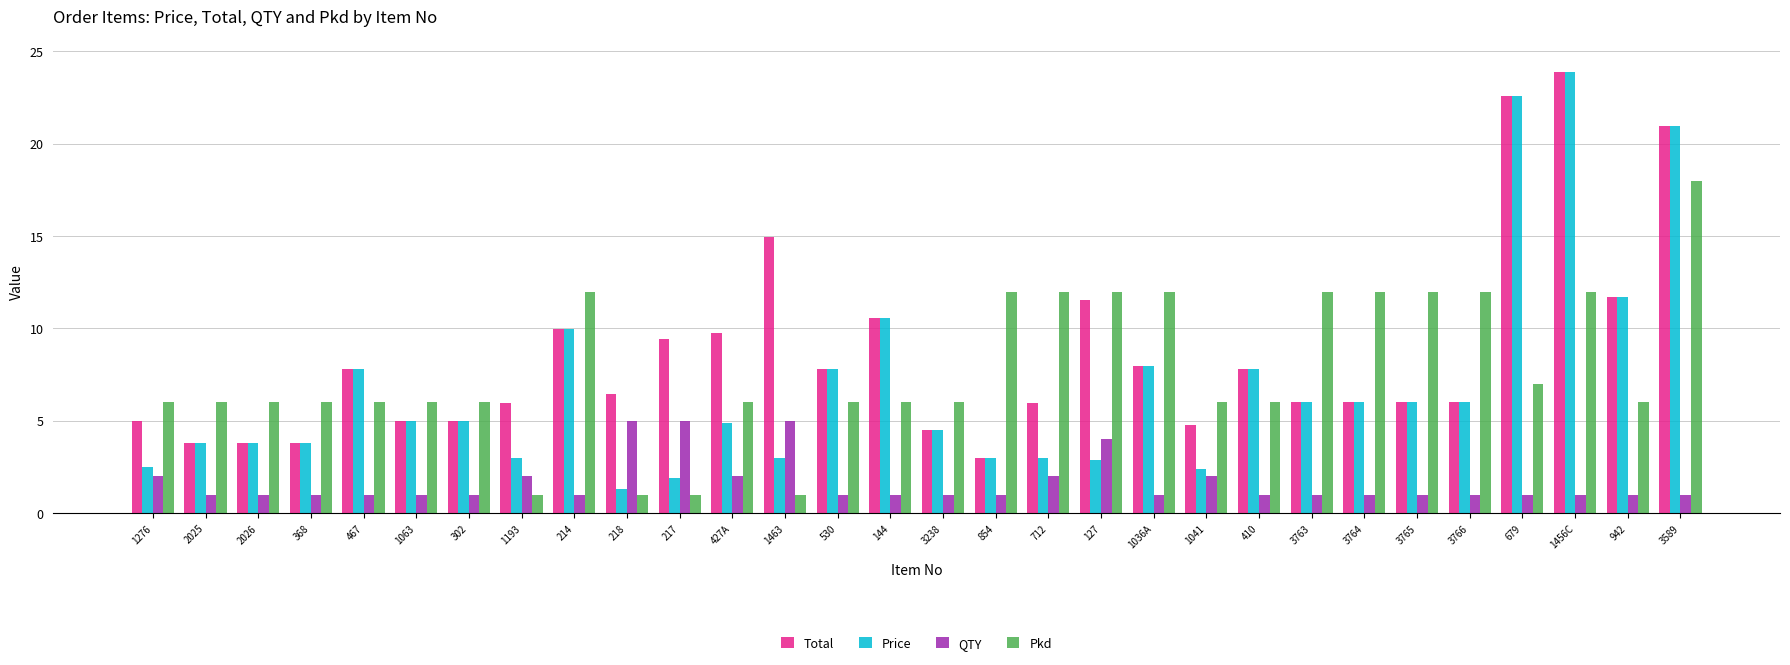

Rank the series at 1463 from lowest to highest value.

Pkd, Price, QTY, Total